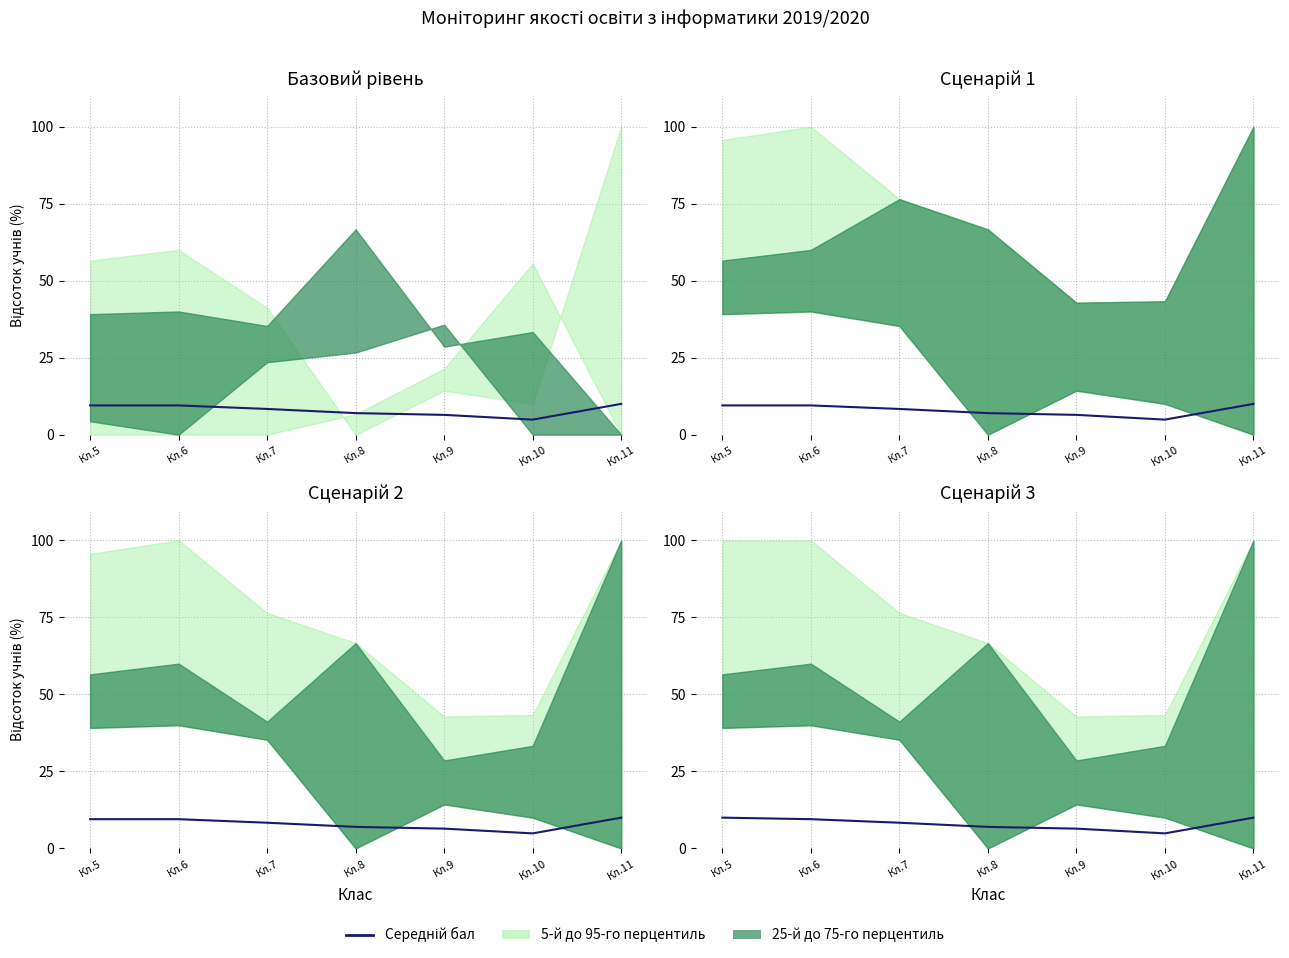

What is the difference between the values at Кл.7 and Кл.6?

1.2